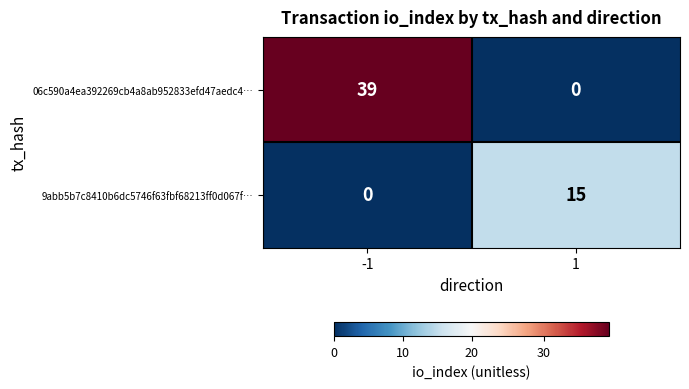

List the series in order of their peak value, highest first.

06c590a4ea392269cb4a8ab952833efd47aedc4…, 9abb5b7c8410b6dc5746f63fbf68213ff0d067f…